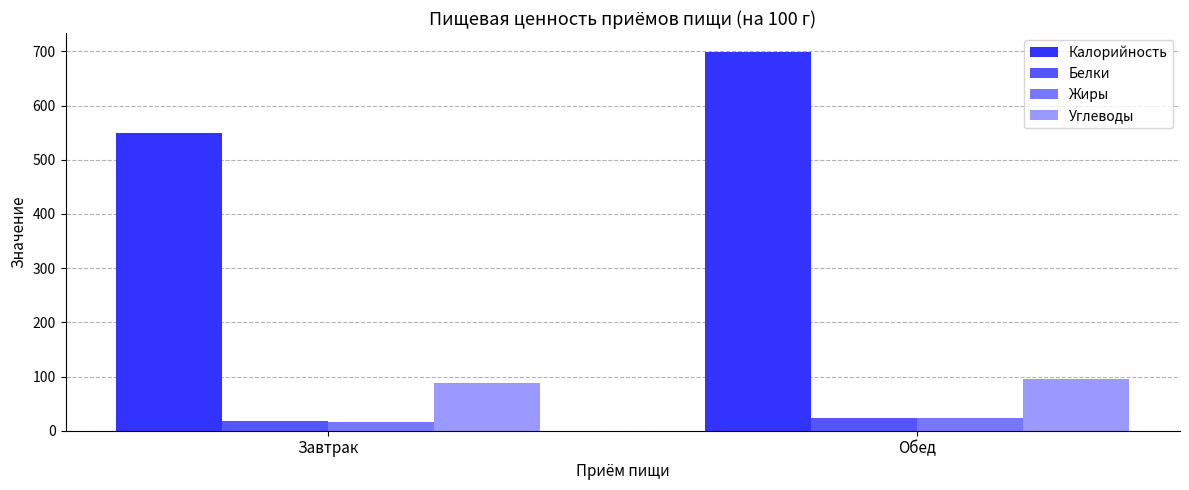

At which category is the sum across all series the highest?

Обед